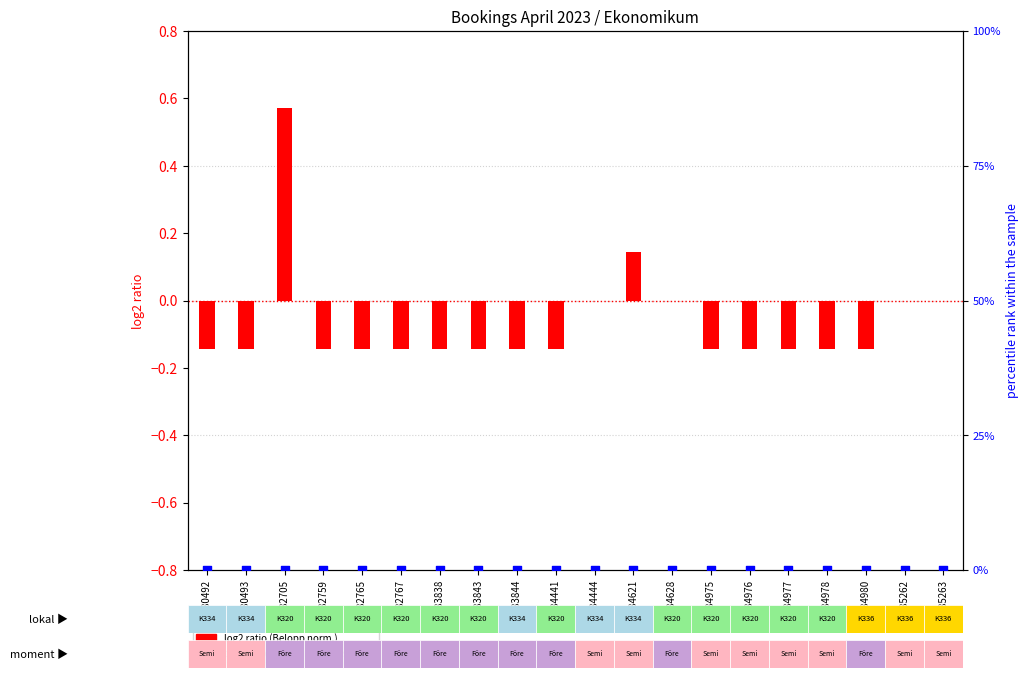

Which series has the largest total across all categories?

percentile rank within the sample